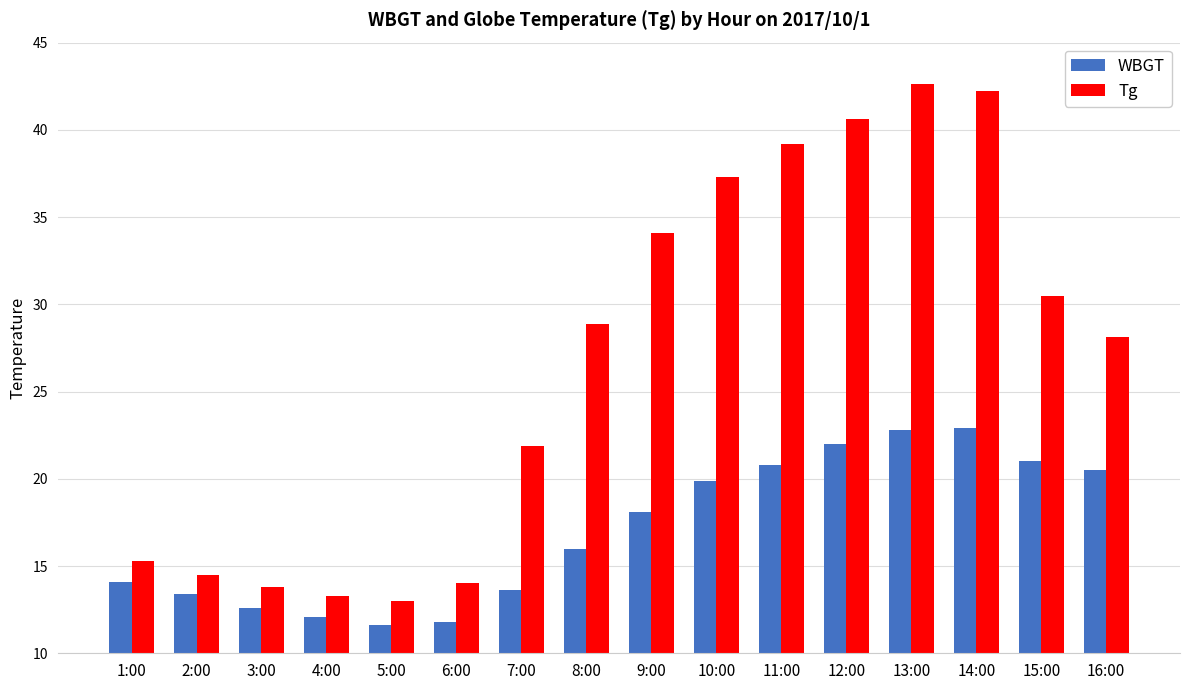

What is the spread (max minus min) of values at 1:00?

1.2